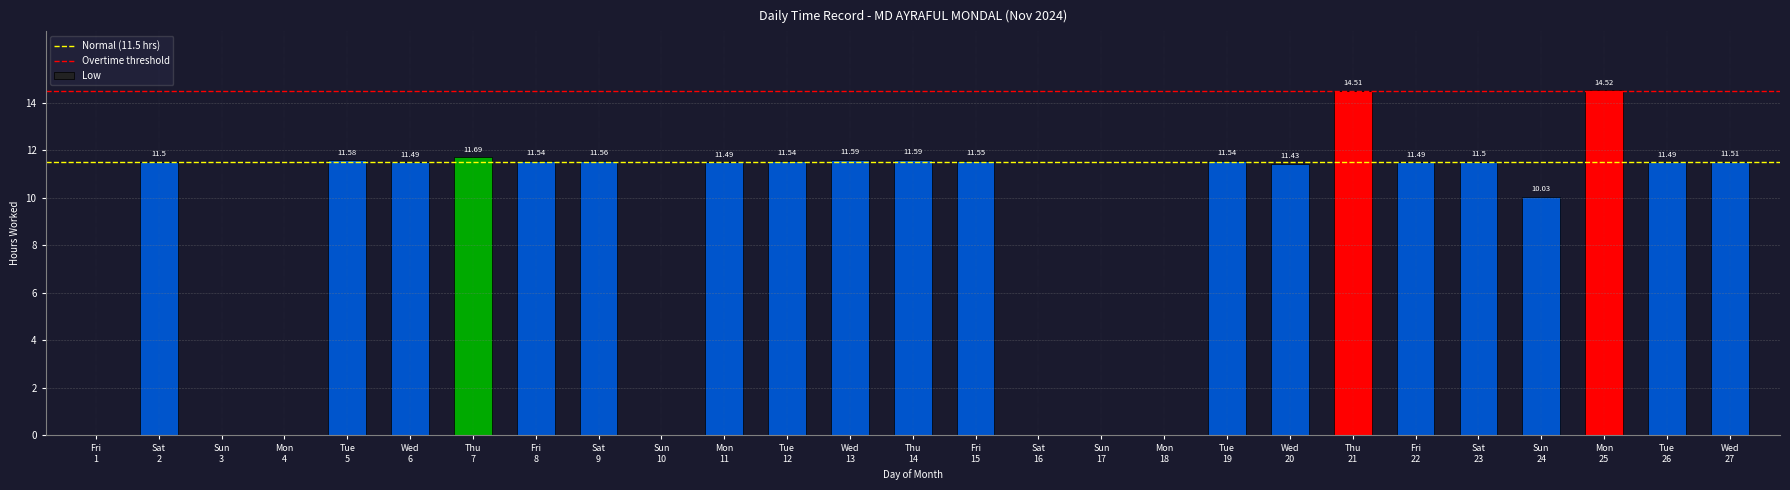

What is the sum of all values?

235.1